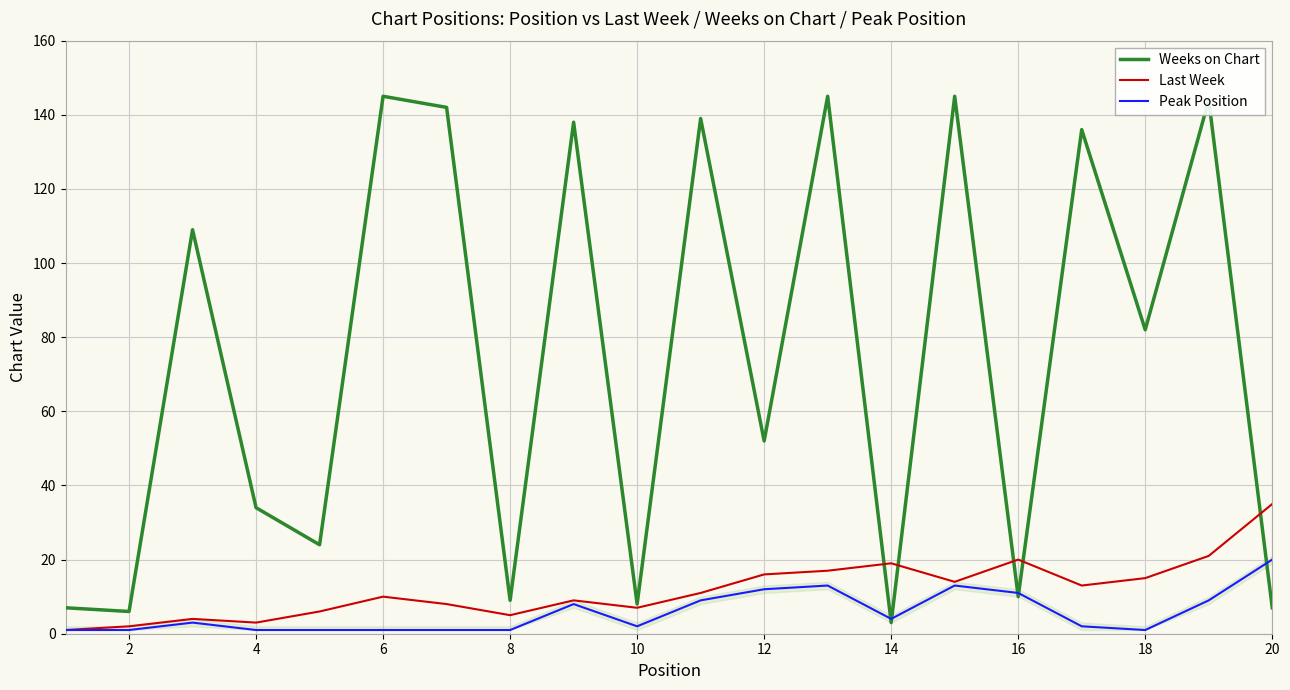

List the series in order of their peak value, lowest first.

Peak Position, Last Week, Weeks on Chart